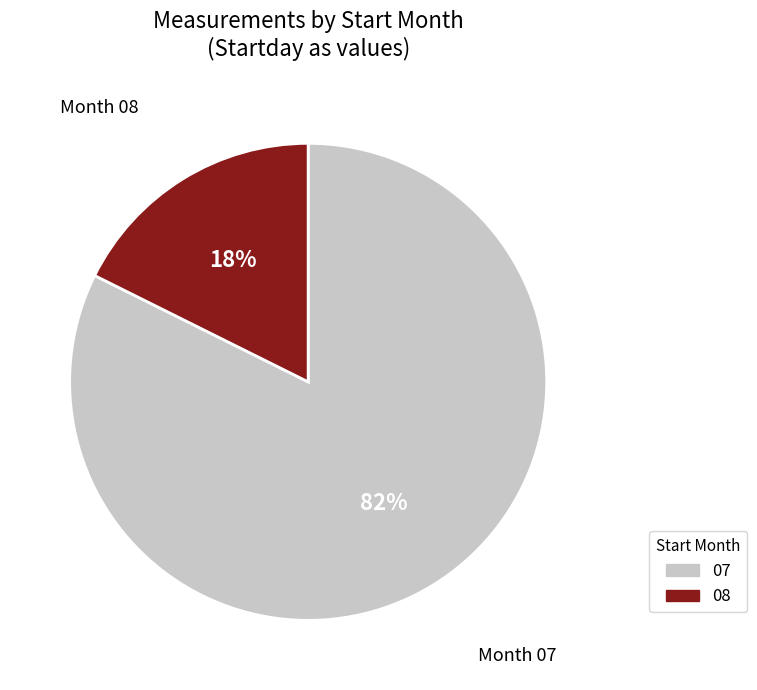

Which category has the biggest portion of the pie?

07